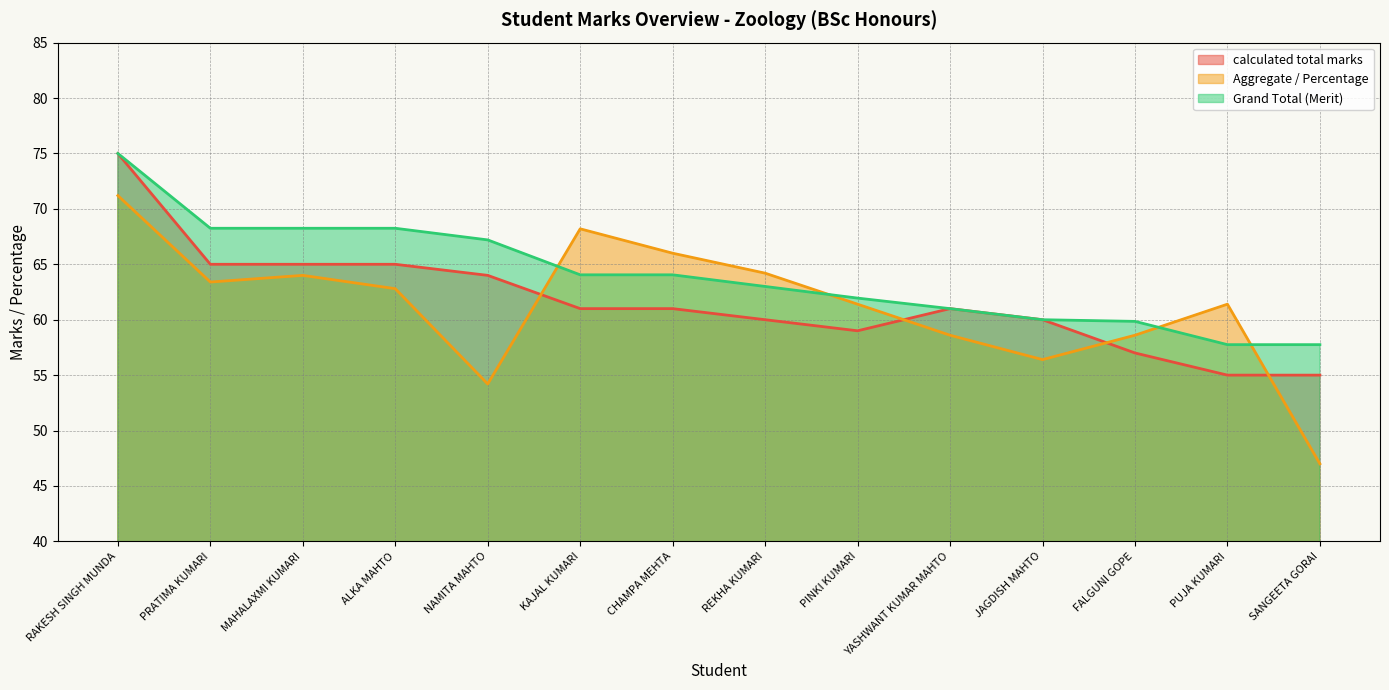

How many times do Aggregate / Percentage and Grand Total (Merit) cross each other?

4